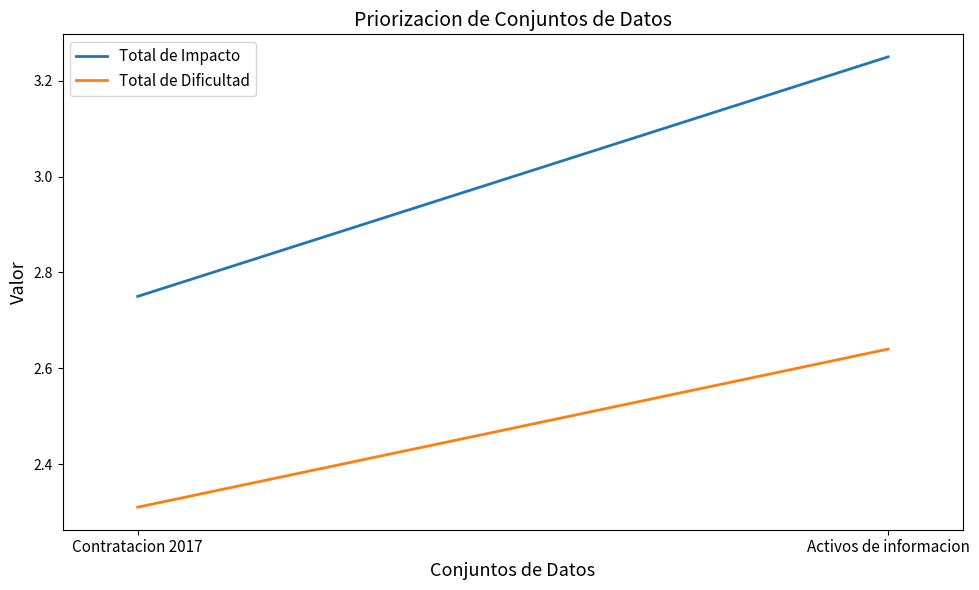

How many lines are shown in the chart?

2